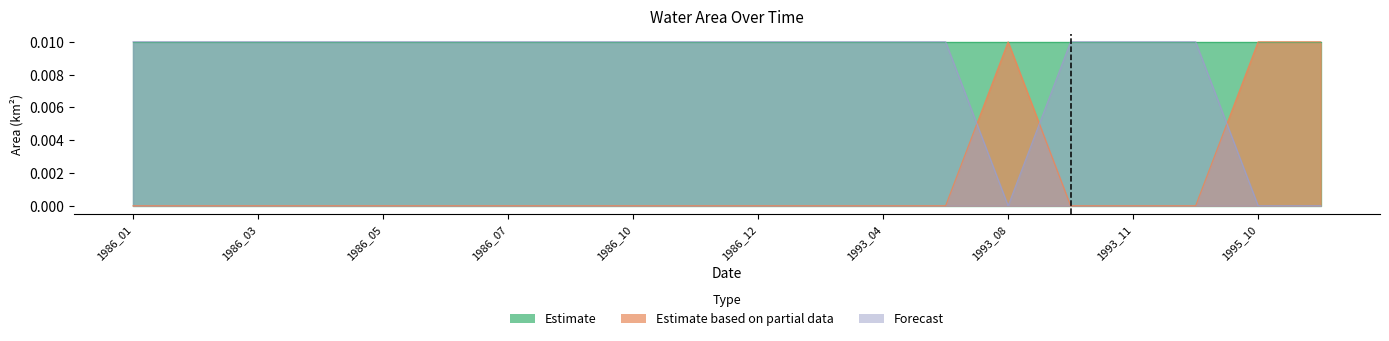

True or false: origWaterArea has more than 2 points higher than both neighbors.

False